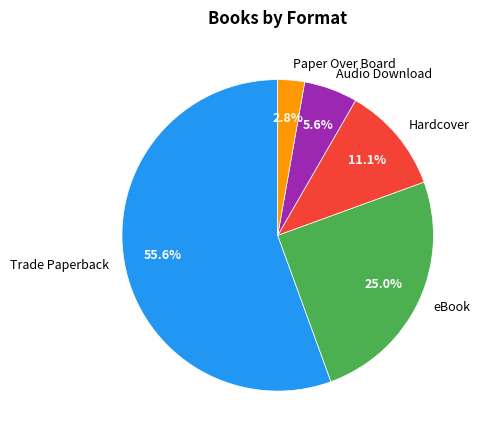

To the nearest percent, what is the difference between the Trade Paperback and Paper Over Board slice percentages?

53%